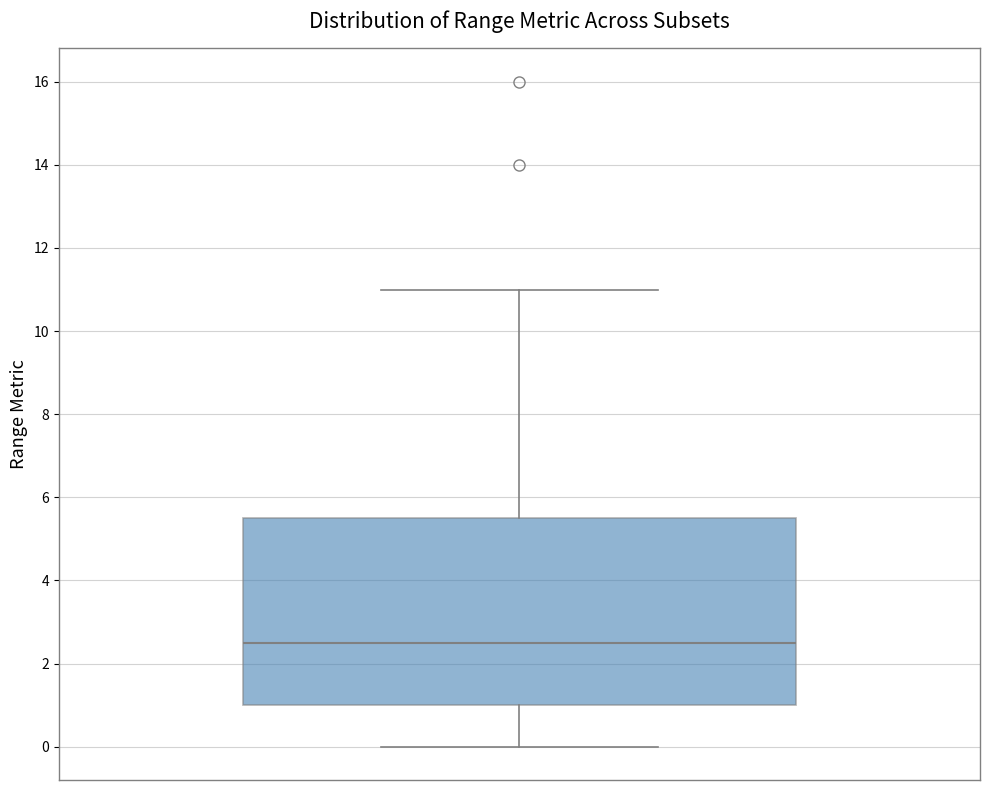

Where does the lower whisker of the box end on the y-axis? The values are not printed on the chart, so give them approximately, as read against the axis.

0.0